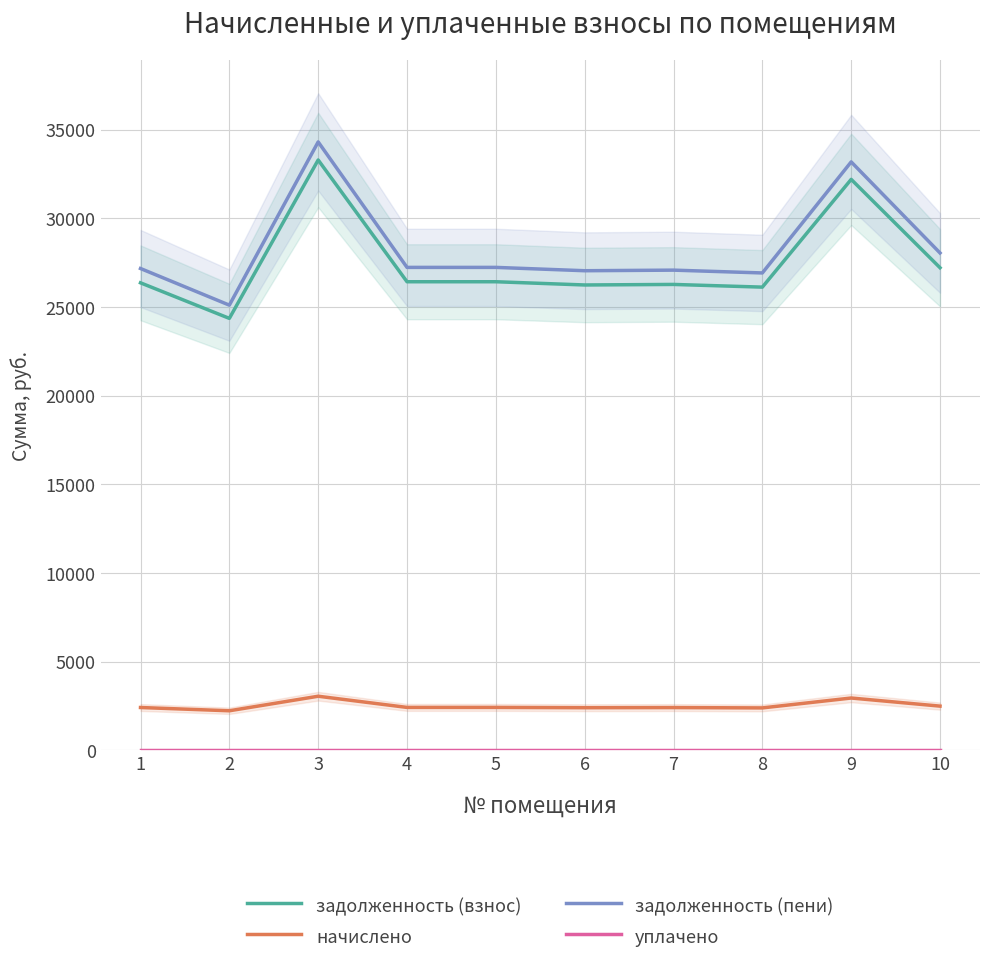

How many lines are shown in the chart?

4